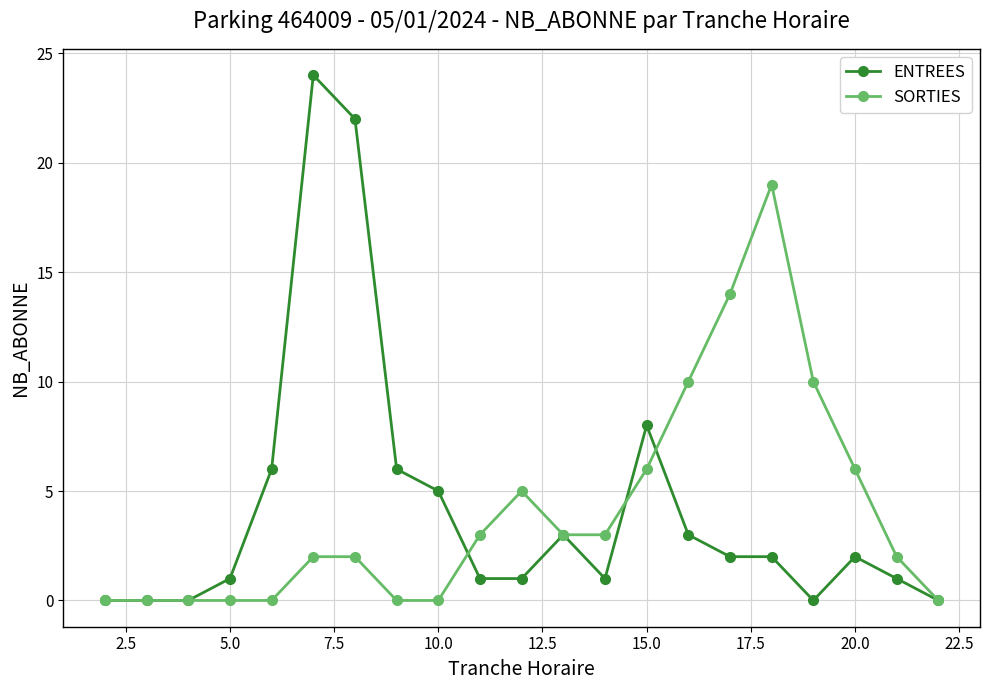

What is the value of the SORTIES point at the 17th from the left?

19